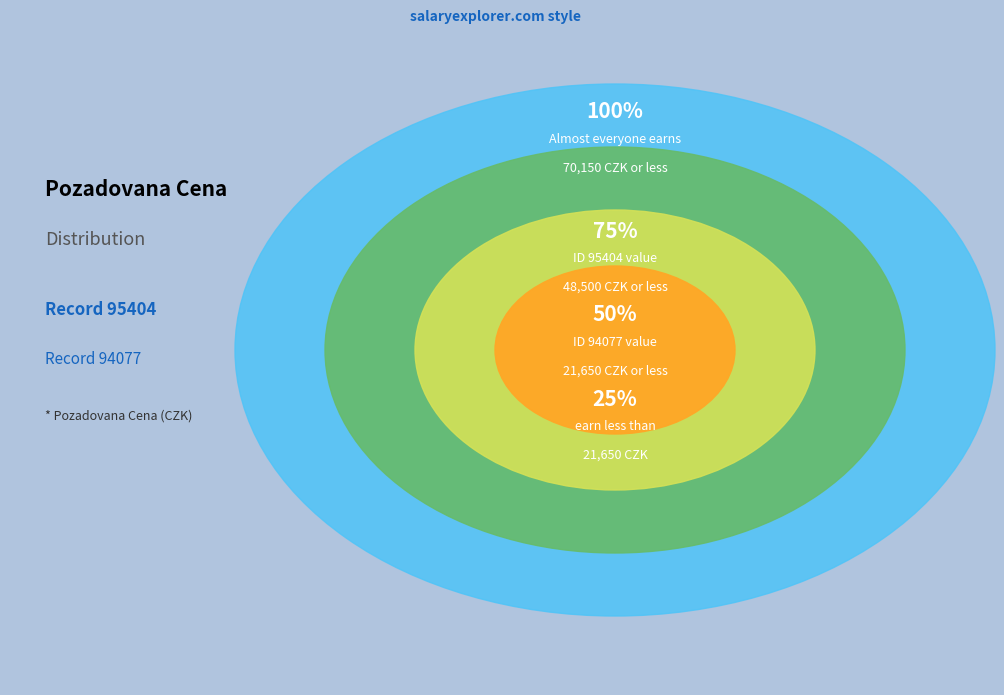

Is the sum of 95404 and 94077 greater than half?

Yes